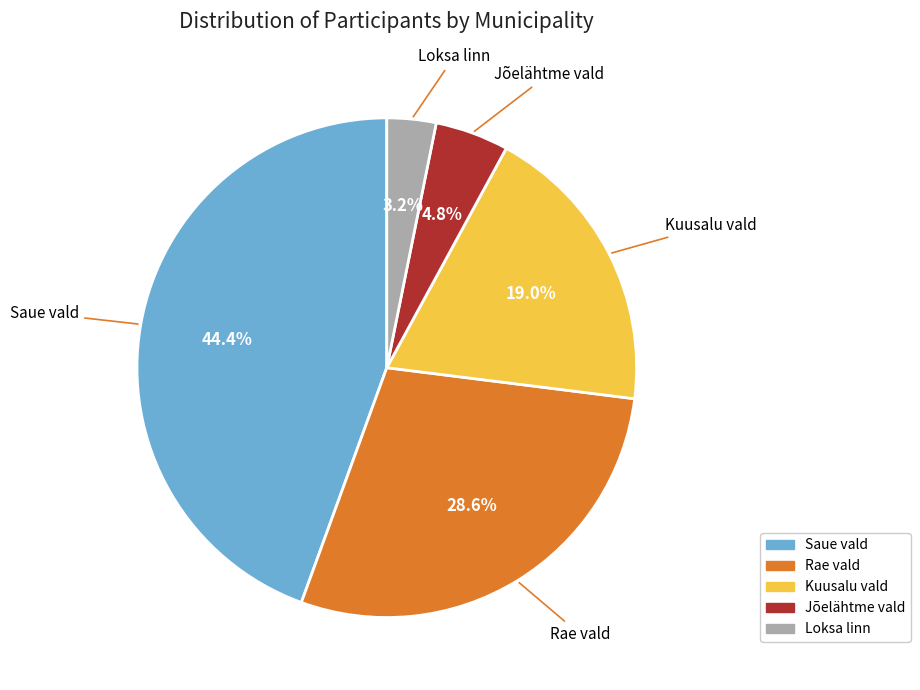

What percentage is the Kuusalu vald slice, to the nearest percent?

19%